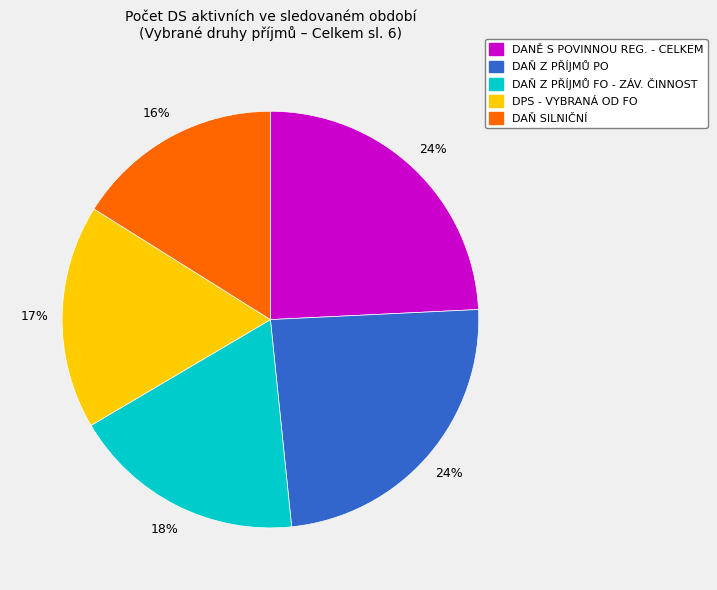

To the nearest percent, what is the average slice percentage?

20%